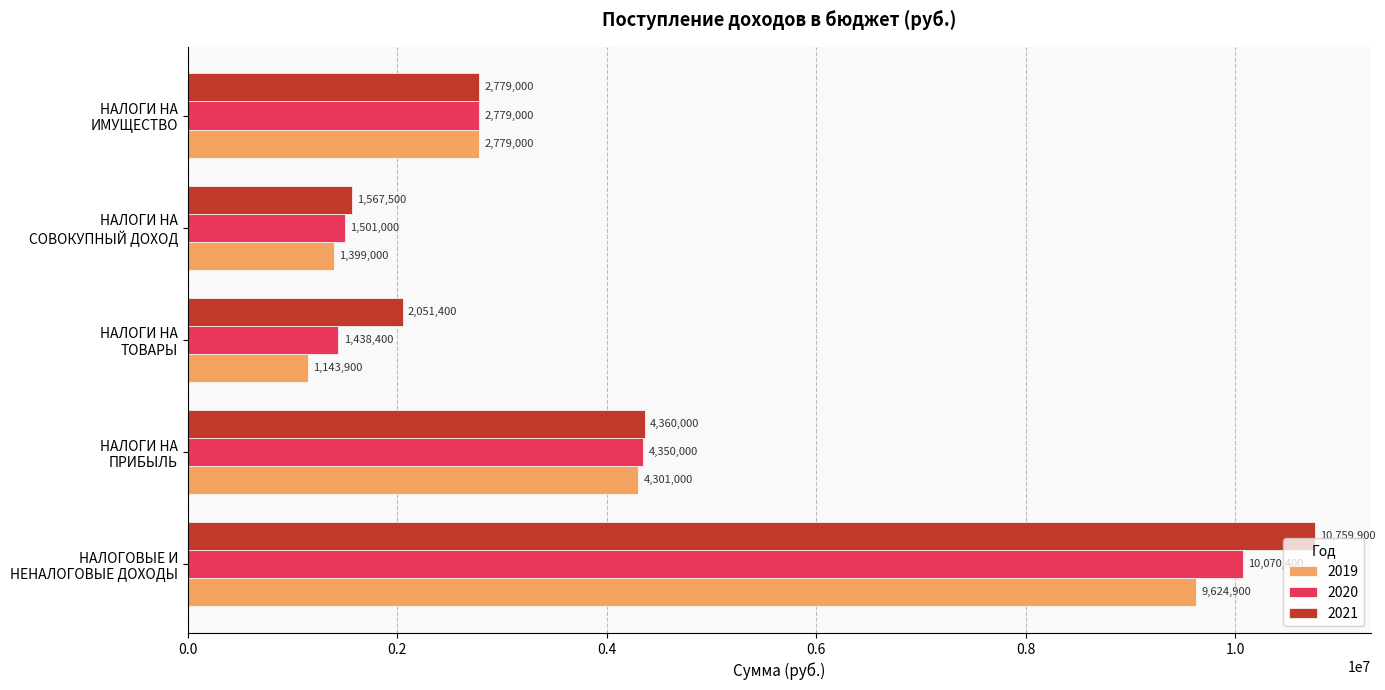

What is the sum of all 2019 values?

19247800